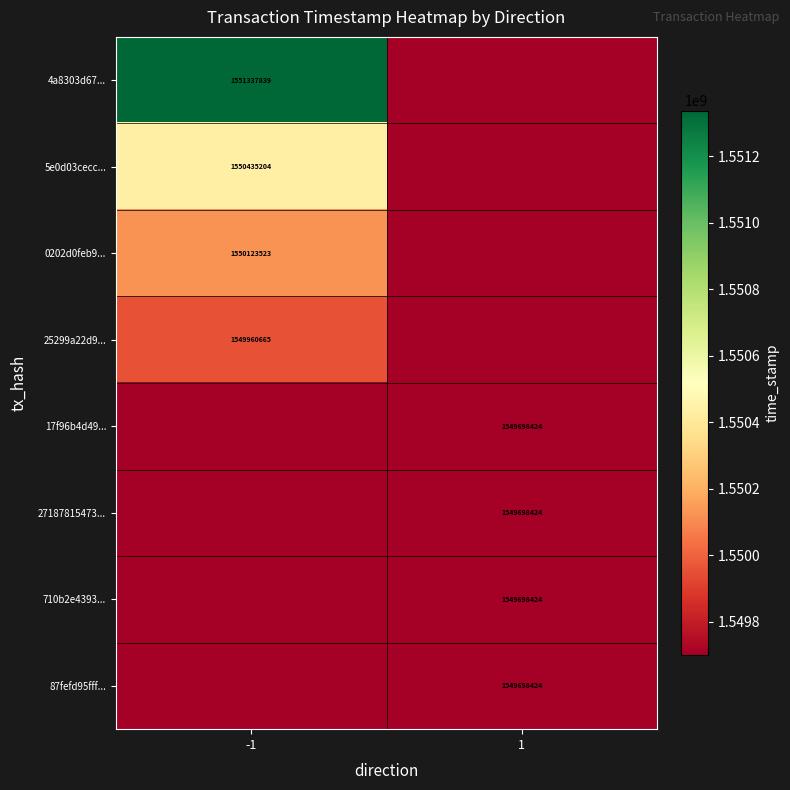

The value of 5e0d03cecc... at -1 is 2752838063. True or false?

False